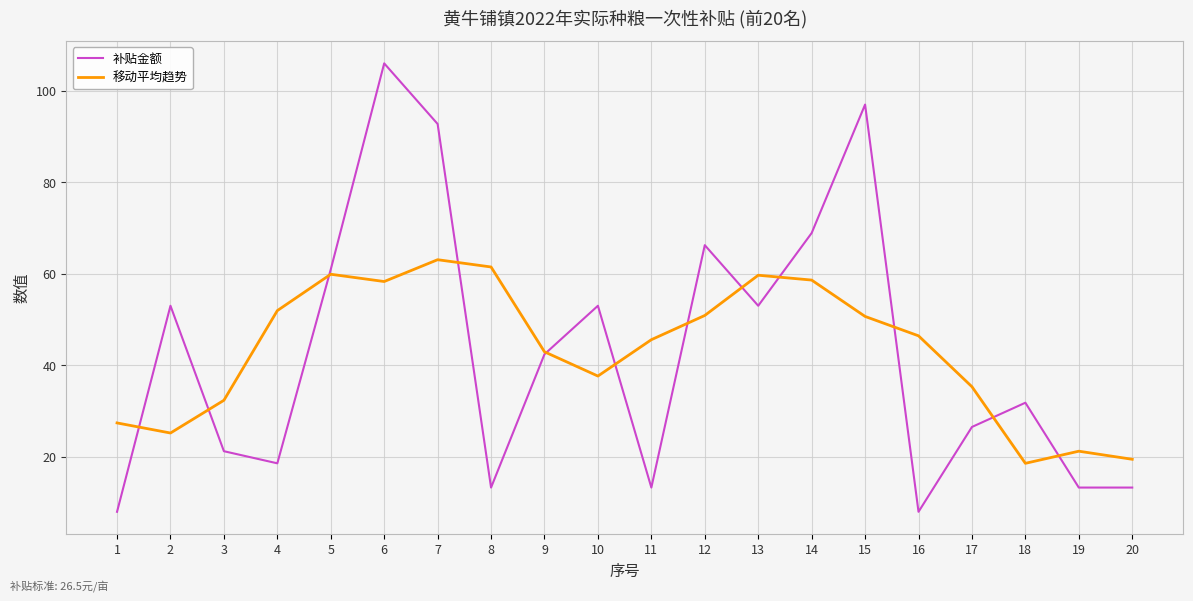

What is the highest value of the 补贴金额 series?

106.0